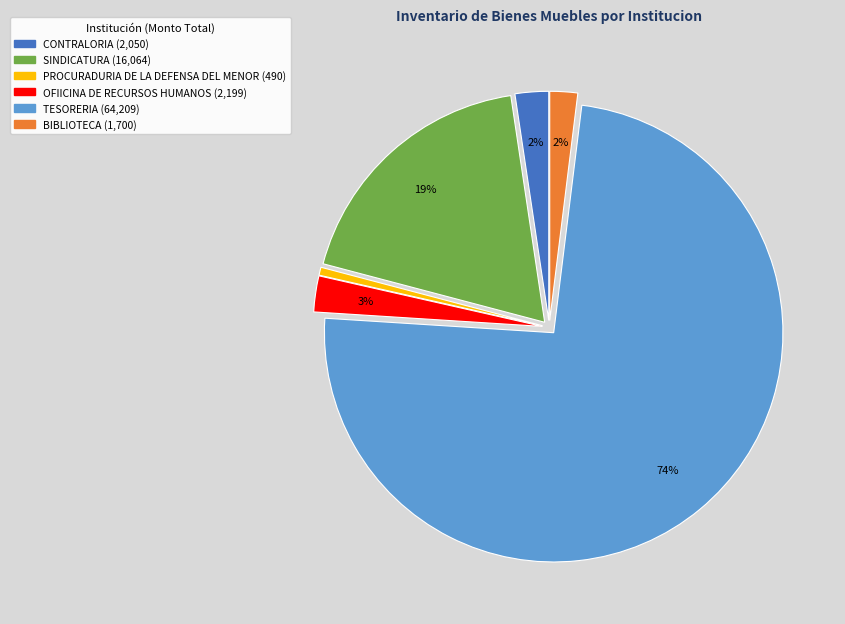

What percentage is the CONTRALORIA slice, to the nearest percent?

2%